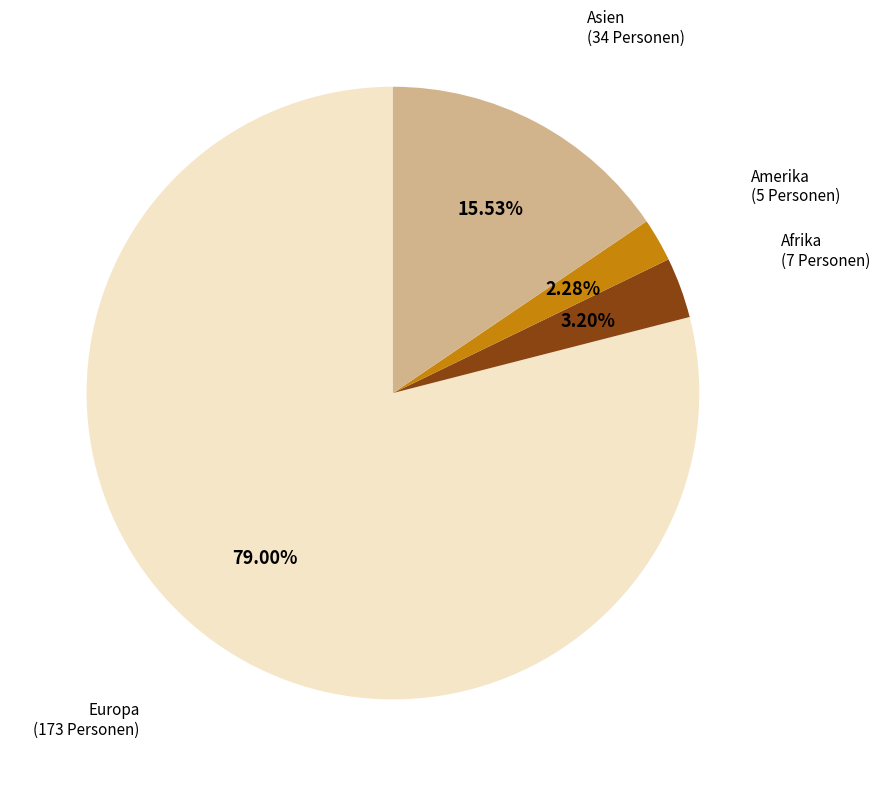

Is there any slice that represents more than half of the pie?

Yes